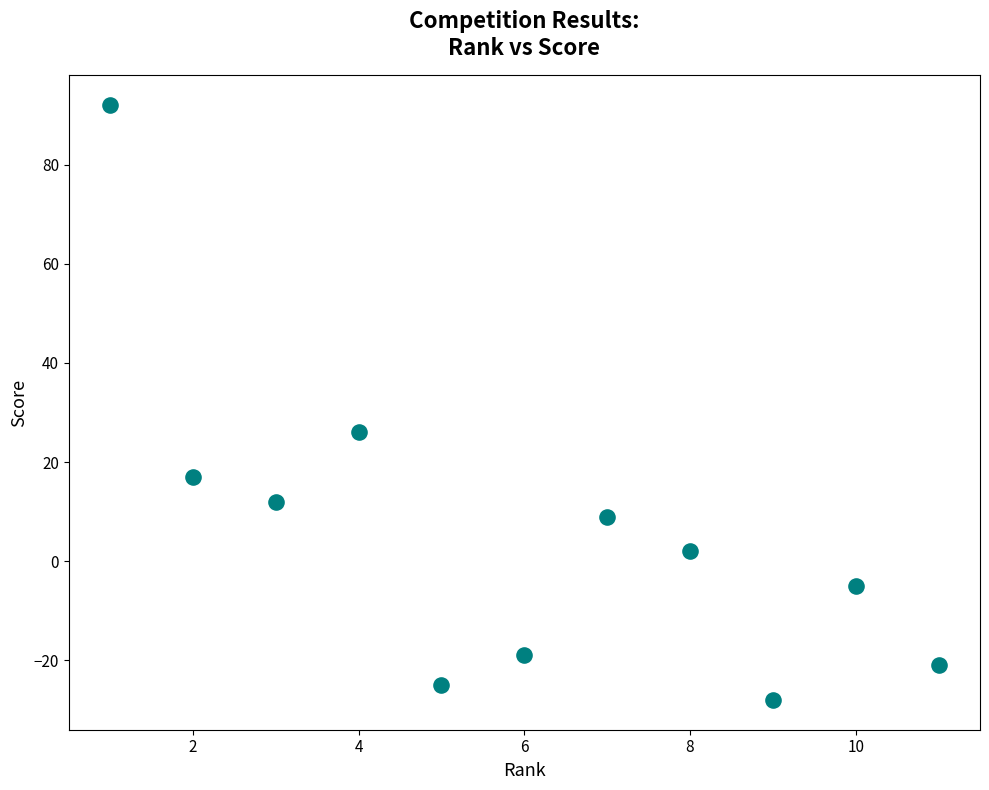

What Y value in the scatter plot is closest to 32?

26